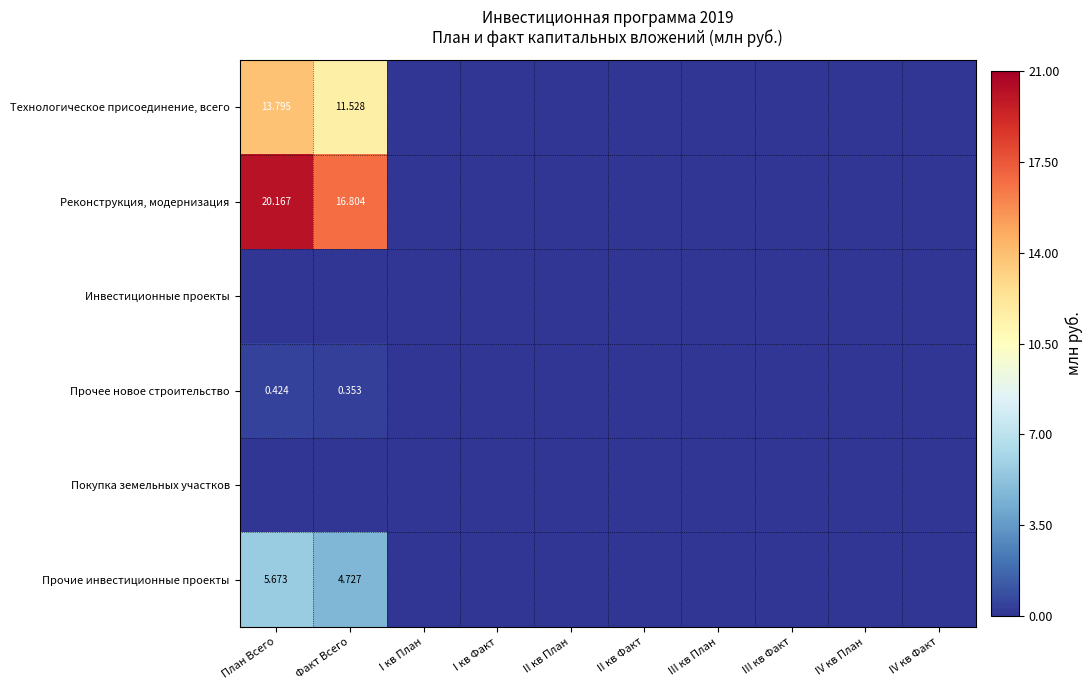

At which label does Реконструкция, модернизация reach its minimum?

I кв План